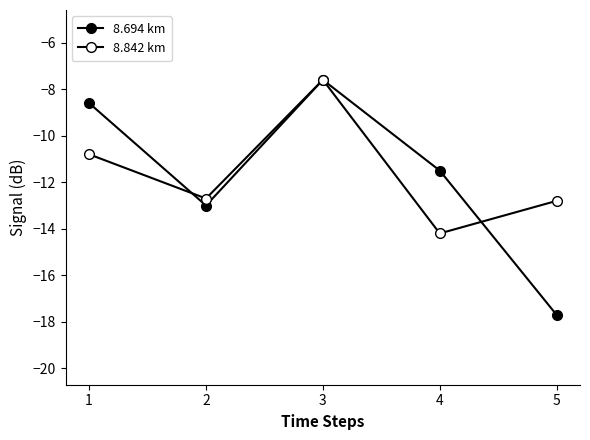

What is the value of the 8.842 km point at the 4th from the left?

-14.2